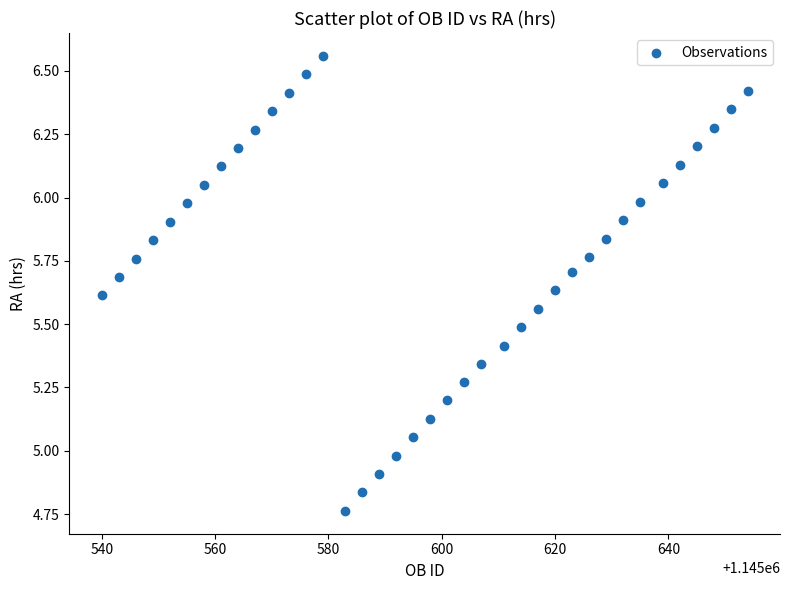

What is the range of Y values (max minus min)?

1.8